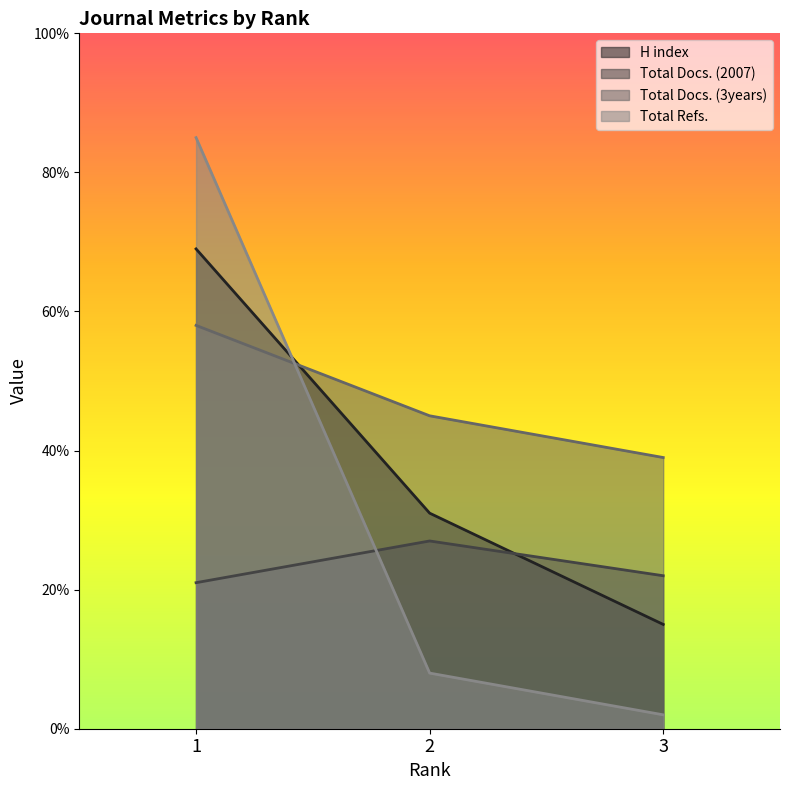

How many data points in Total Docs. (2007) are less than 22?

1